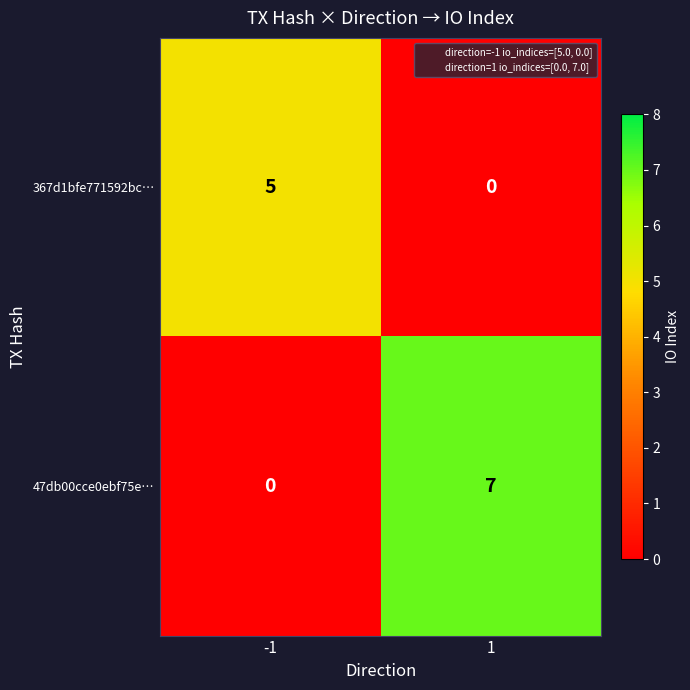

What is the sum of all 367d1bfe771592bc… values?

5